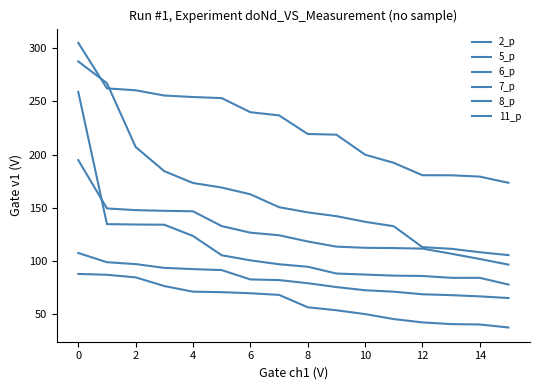

How many lines are shown in the chart?

6